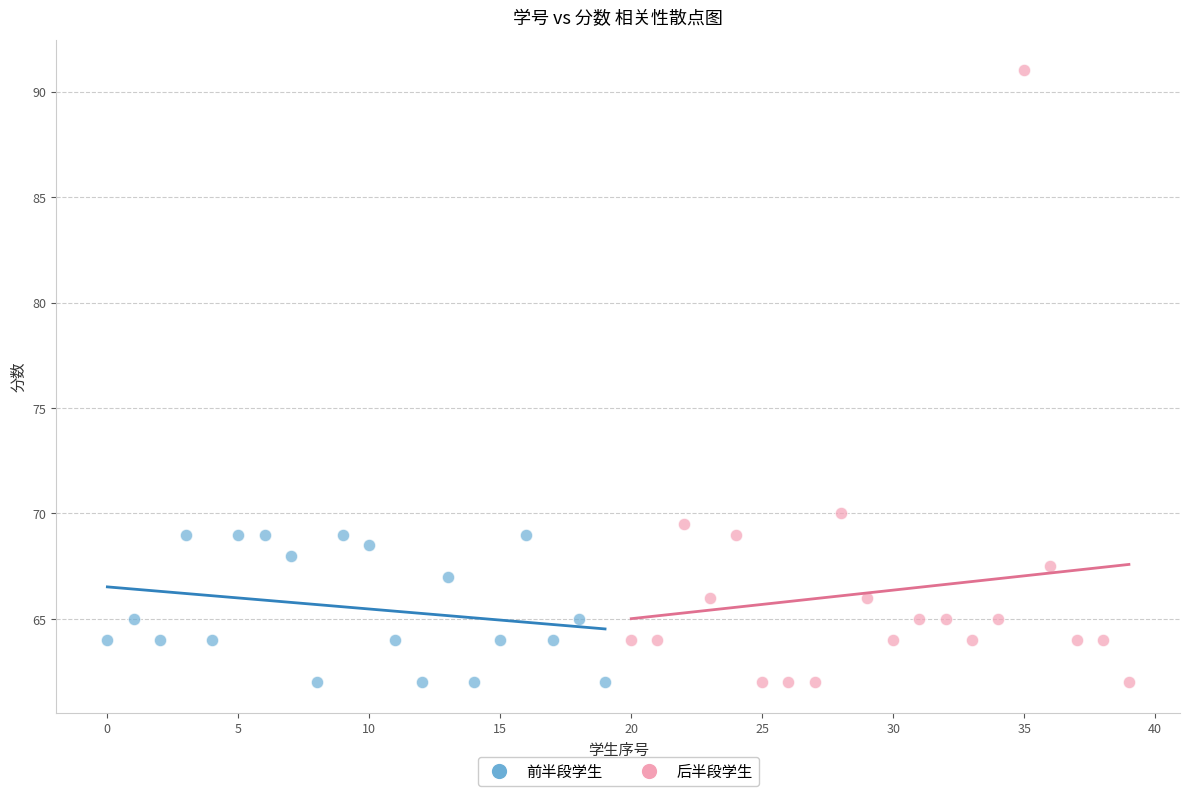

What are all the series names shown in the legend?

前半段学生, 后半段学生